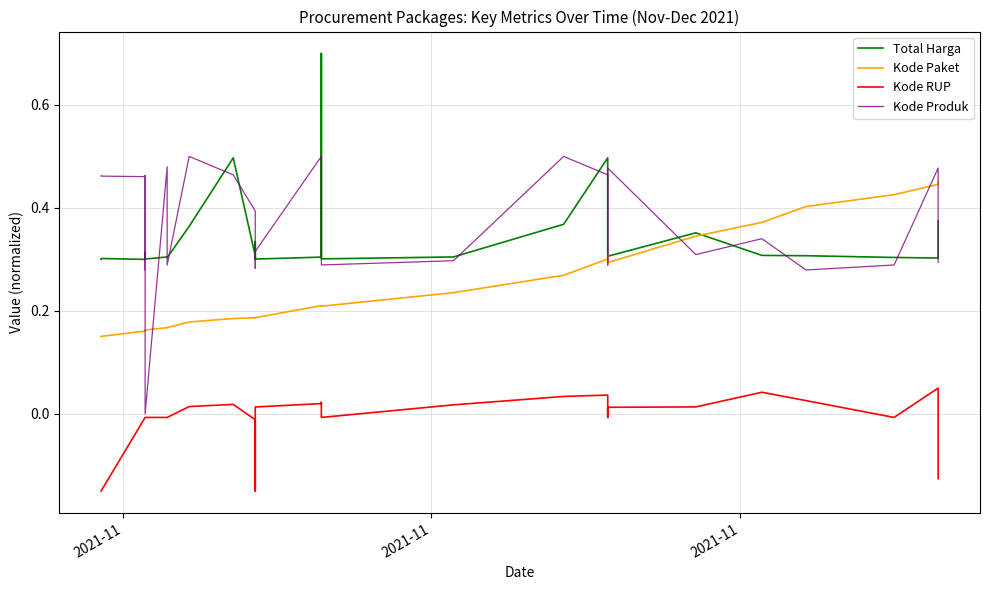

Count the number of data series in this chart.

4